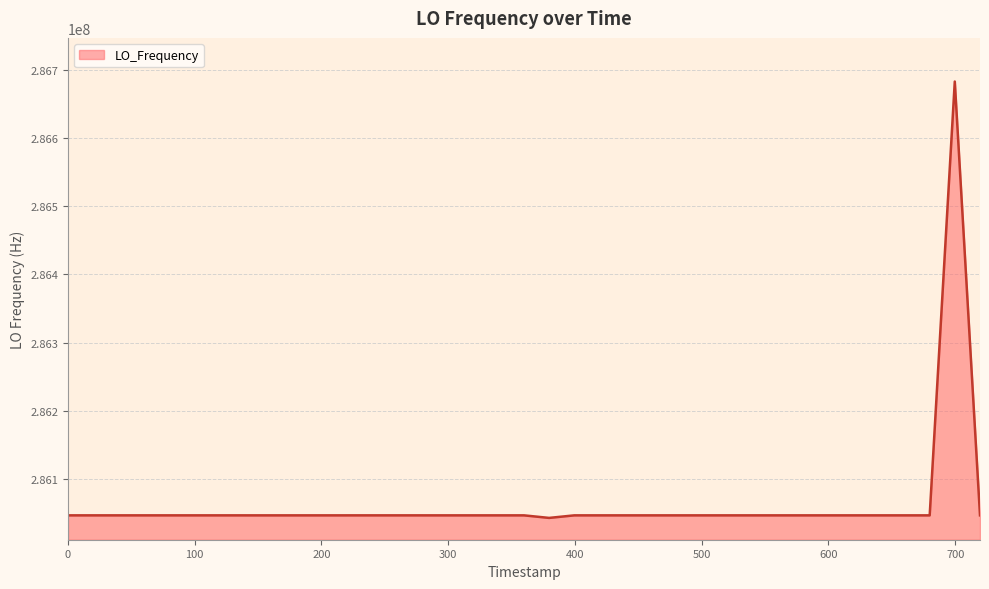

Does the chart display data point markers on the line(s)?

No